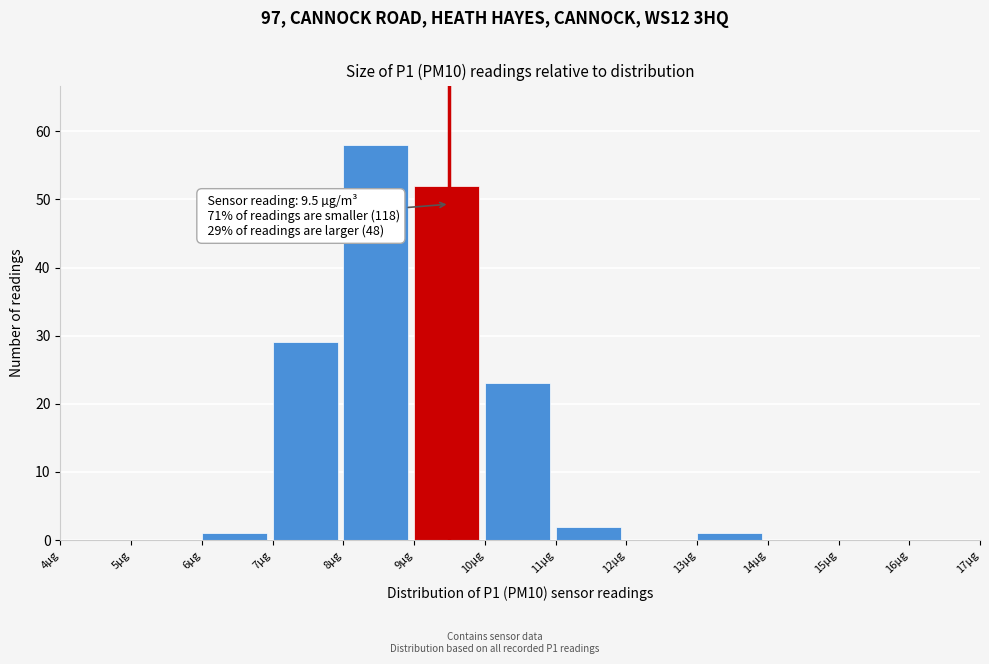

Which range on the x-axis has the tallest bar?

8 to 9